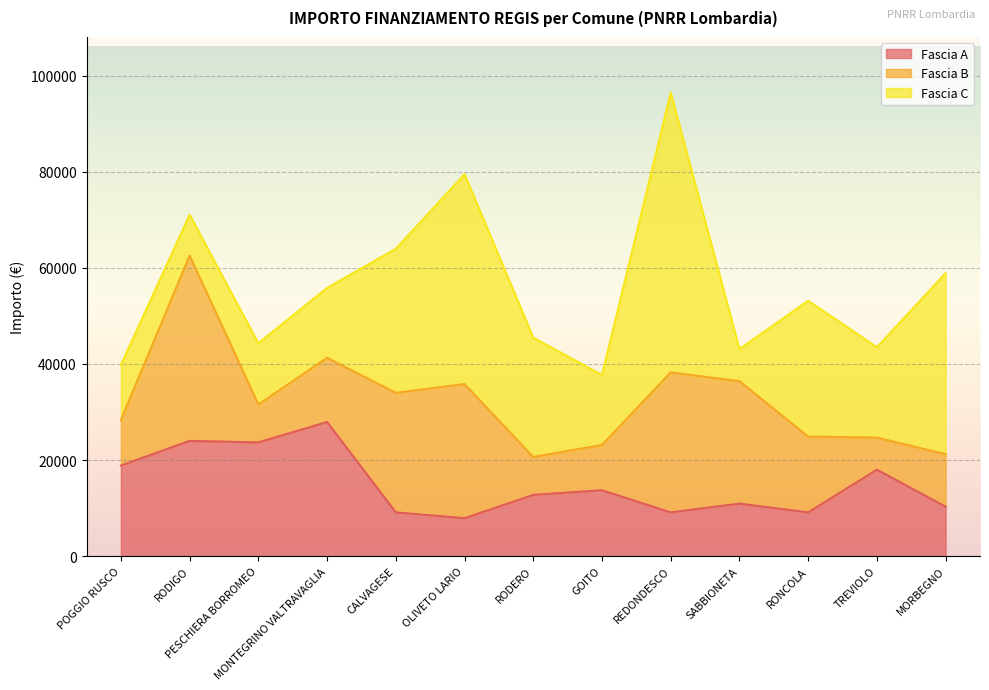

What is the difference between the second highest and minimum values in the Fascia A series?

16105